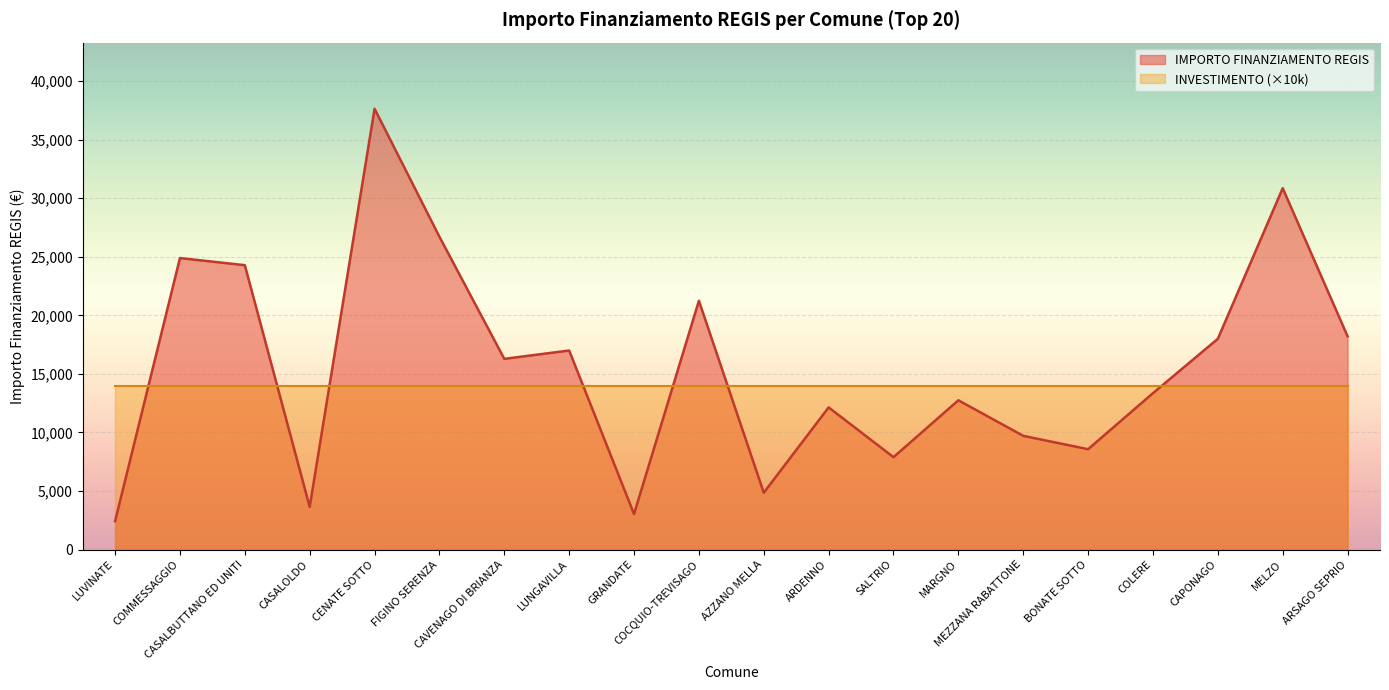

What is the approximate value at MARGNO, to the nearest 50?

12750